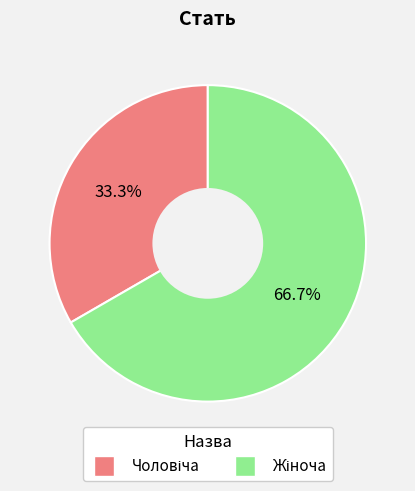

Is there a majority slice in this chart?

Yes